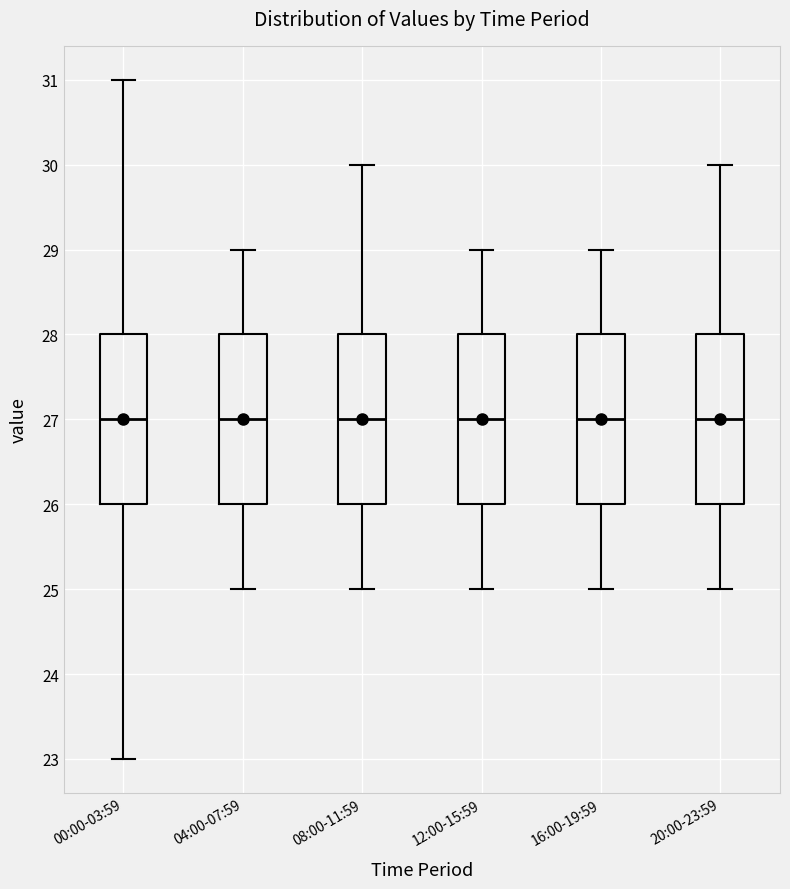

Where does the upper whisker of the box for 04:00-07:59 end on the y-axis? The values are not printed on the chart, so give them approximately, as read against the axis.

29